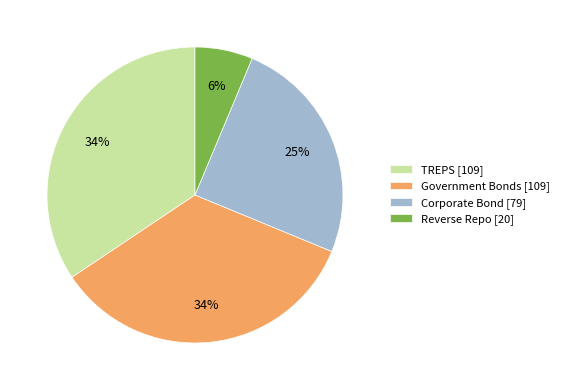

What is the ratio of the value at Government Bonds [109] to the value at TREPS [109]?

1.0